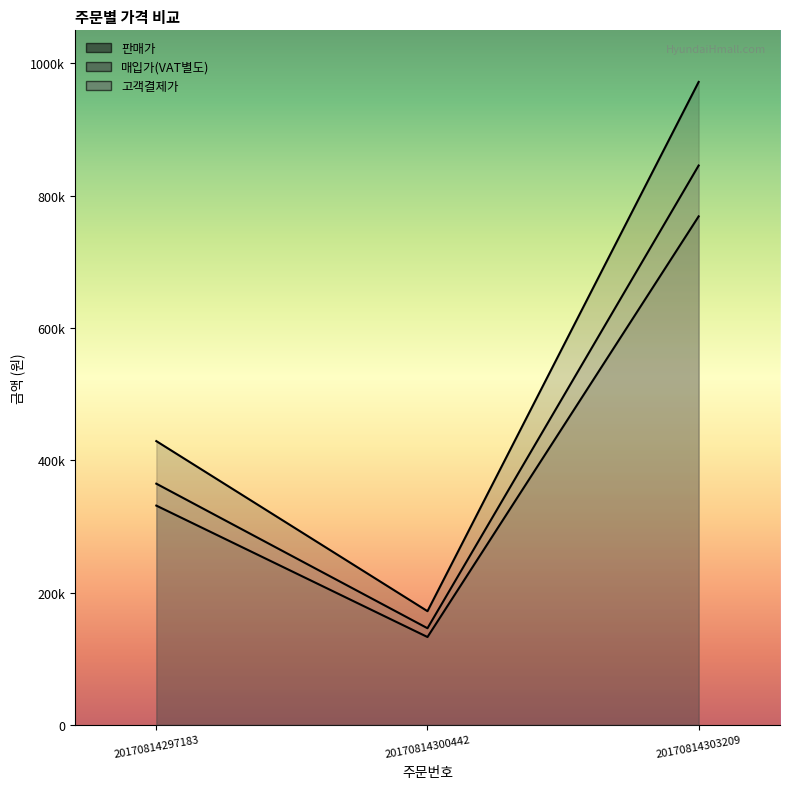

Rank the series at 20170814297183 from lowest to highest value.

매입가(VAT별도), 고객결제가, 판매가